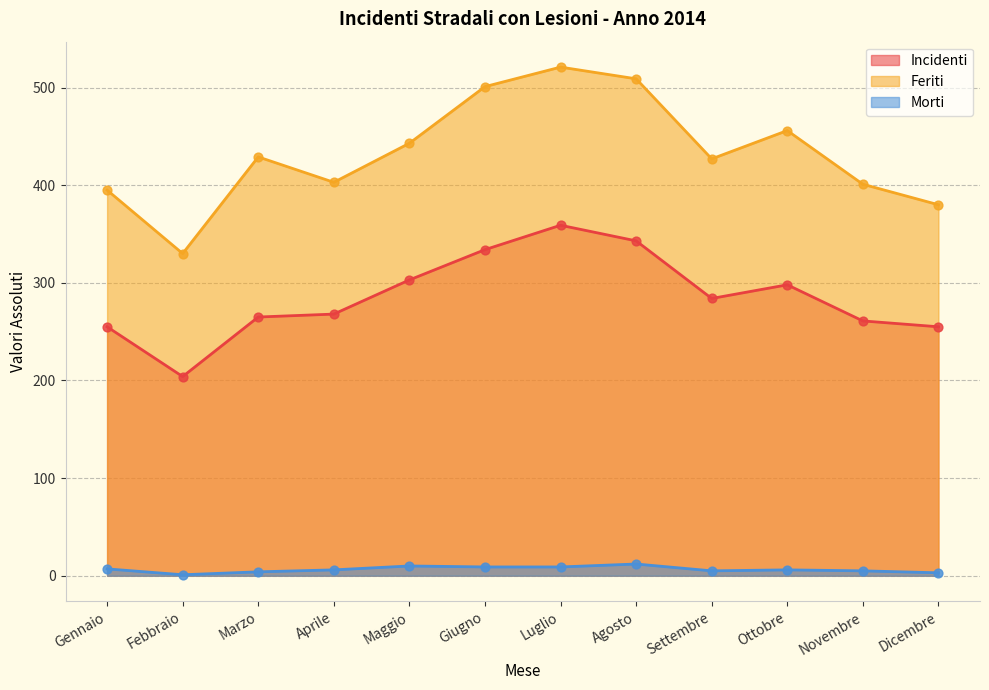

At which category is the sum across all series the highest?

Luglio